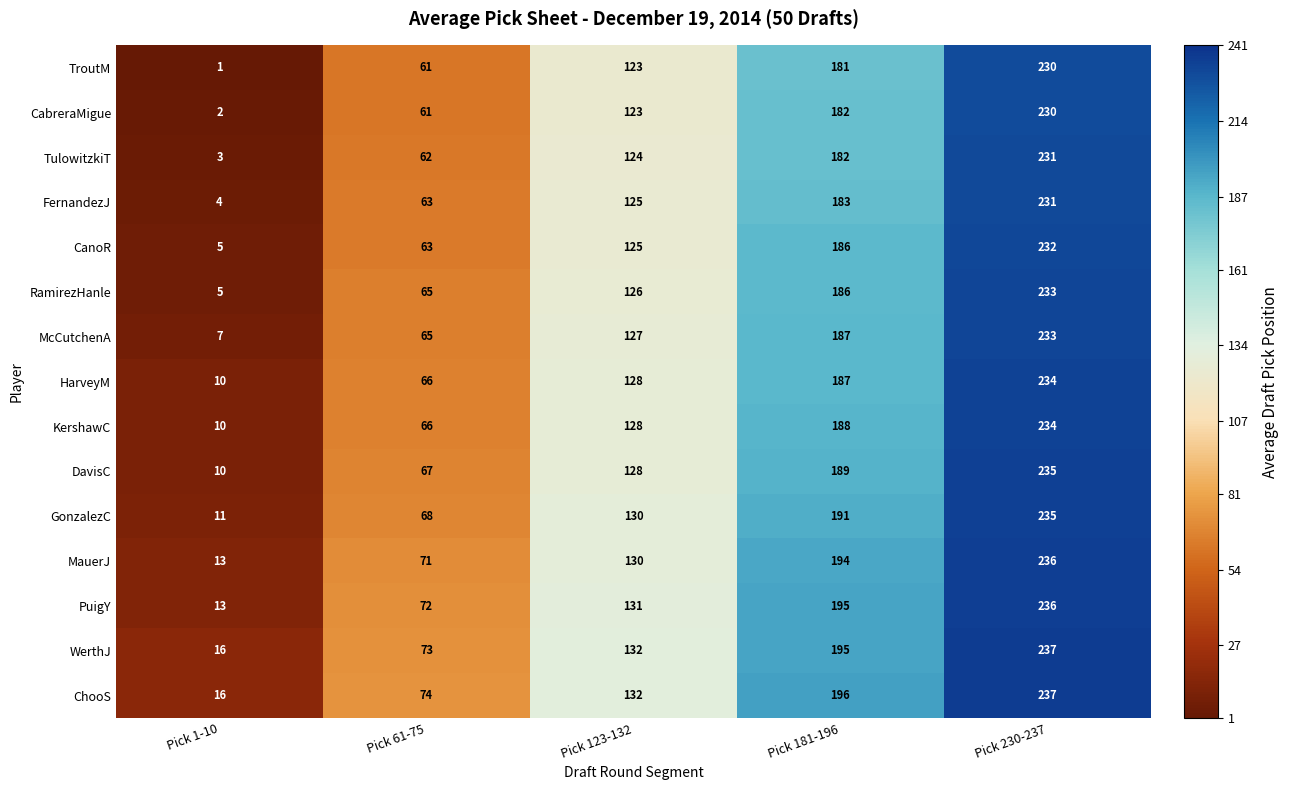

What is the difference between the maximum and minimum values in the McCutchenA series?

226